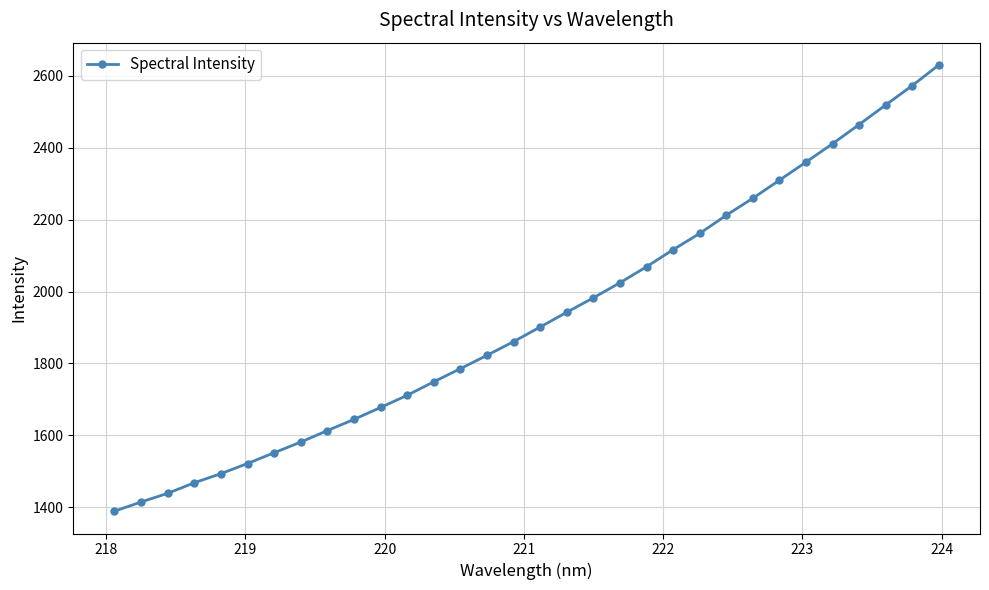

What is the maximum value shown in the chart?

2630.6